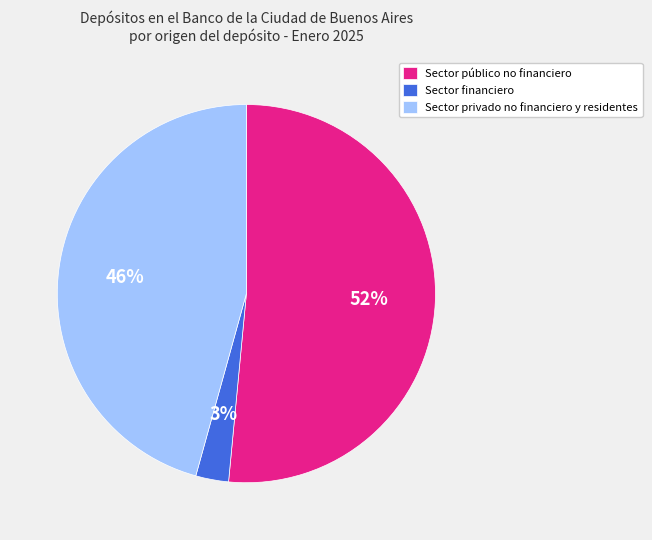

Combined, do Sector público no financiero and Sector financiero account for over 50%?

Yes